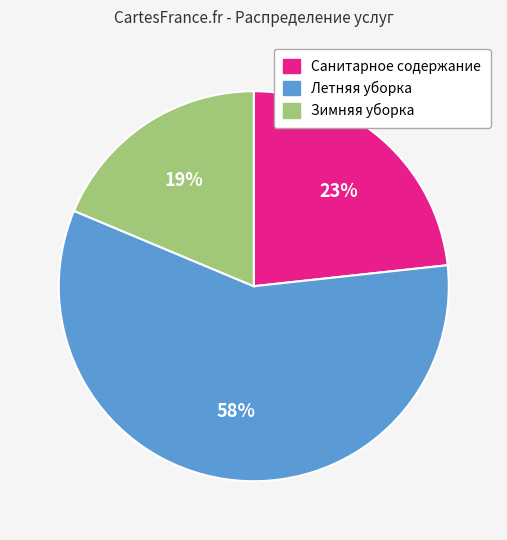

Is Летняя уборка the majority of the pie?

Yes